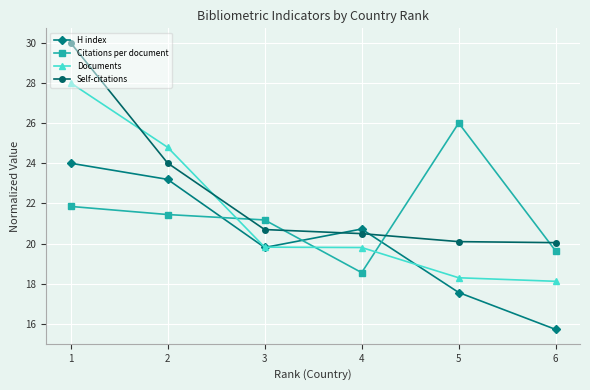

True or false: Citations per document and Documents cross at least once.

True